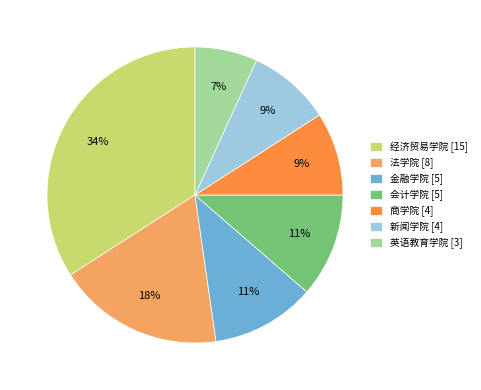

What percentage is the 法学院 slice, to the nearest percent?

18%